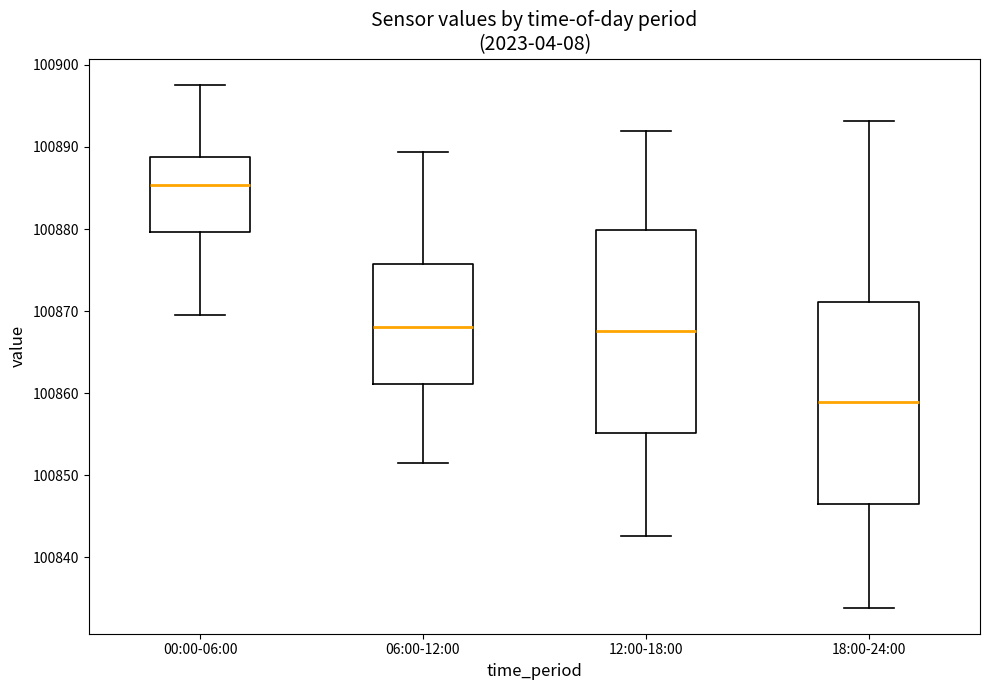

Reading left to right, read every box against the y-axis: the position of its median line, the range the box covers, and the ends of its whiskers. The values are not printed on the chart, so give them approximately, as read against the axis.

00:00-06:00: median 100885, box 100880 to 100889, whiskers 100870 to 100898
06:00-12:00: median 100868, box 100861 to 100876, whiskers 100852 to 100889
12:00-18:00: median 100868, box 100855 to 100880, whiskers 100843 to 100892
18:00-24:00: median 100859, box 100846 to 100871, whiskers 100834 to 100893